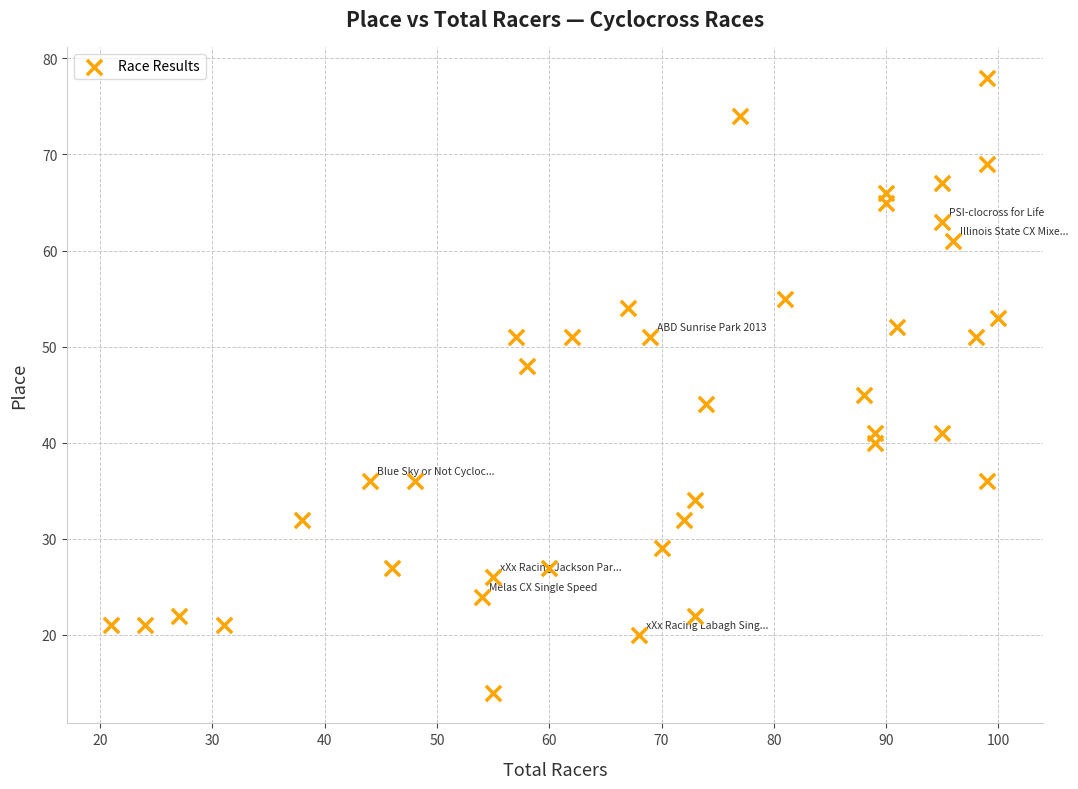

What is the range of Y values (max minus min)?

64